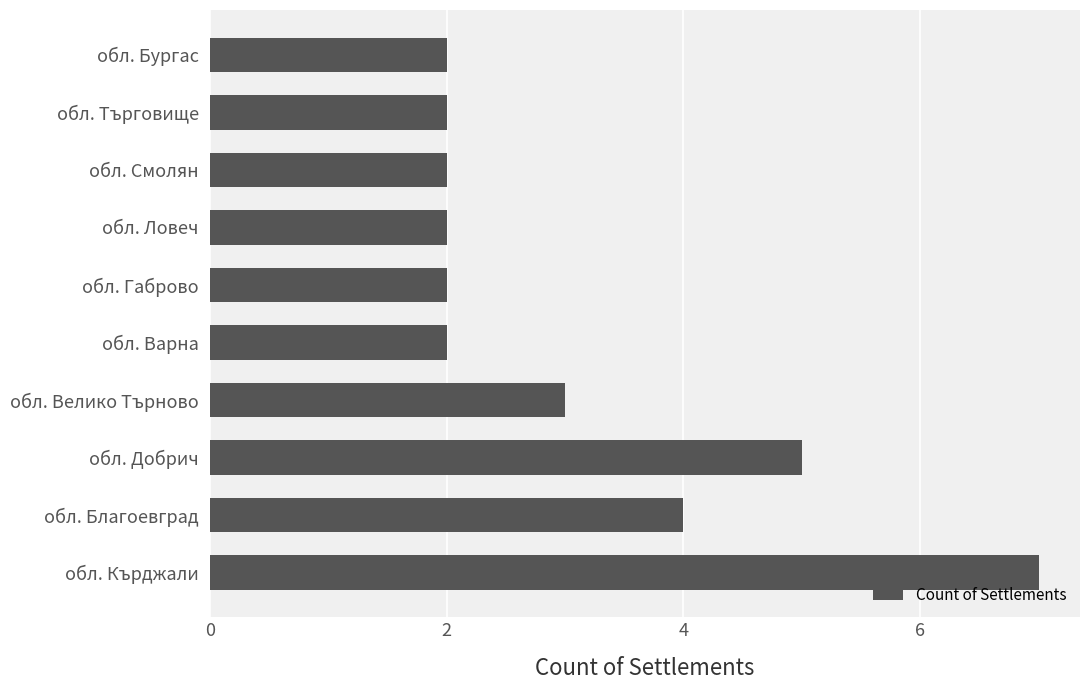

What is the change in value from обл. Благоевград to обл. Добрич?

+1